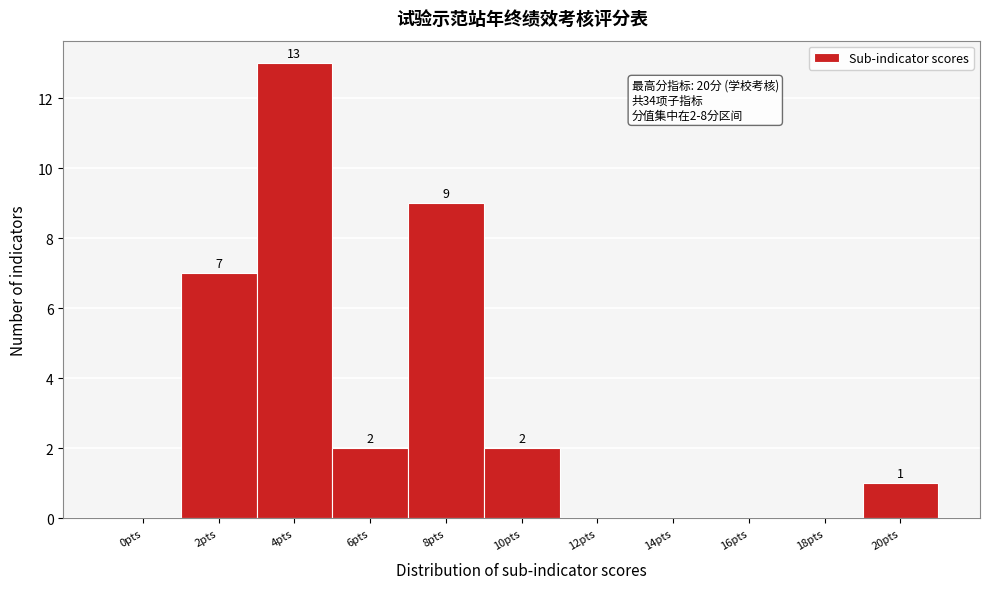

Reading left to right, list all the values displayed in this chart.

0pts=0	2pts=7	4pts=13	6pts=2	8pts=9	10pts=2	12pts=0	14pts=0	16pts=0	18pts=0	20pts=1